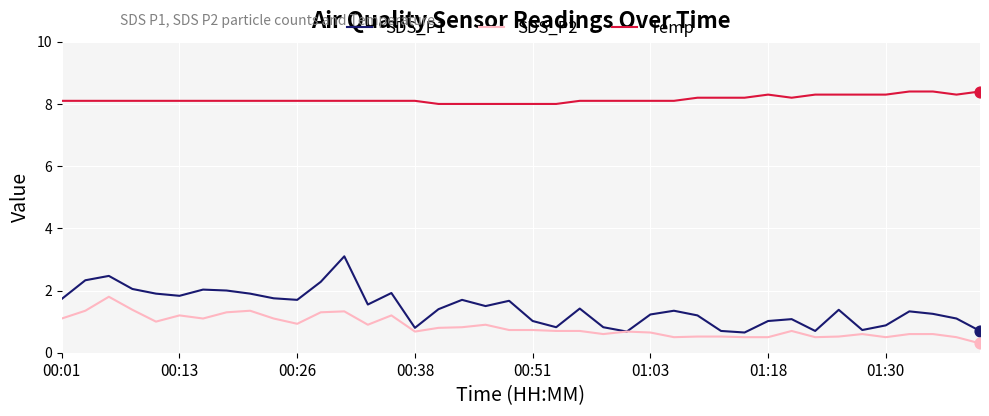

Which series has the largest total across all categories?

Temp